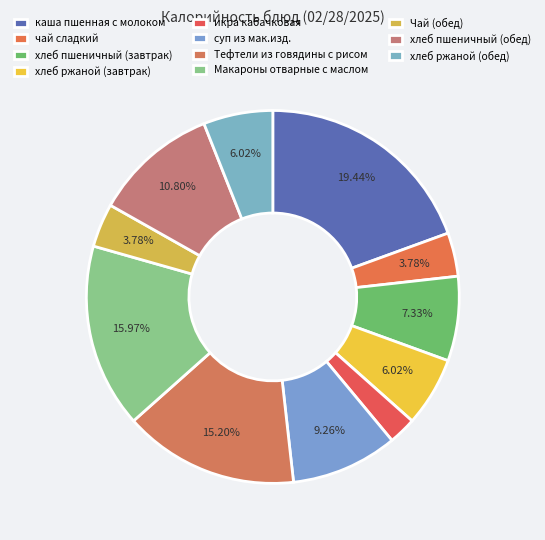

Is the sum of каша пшенная с молоком and хлеб пшеничный (обед) greater than half?

No